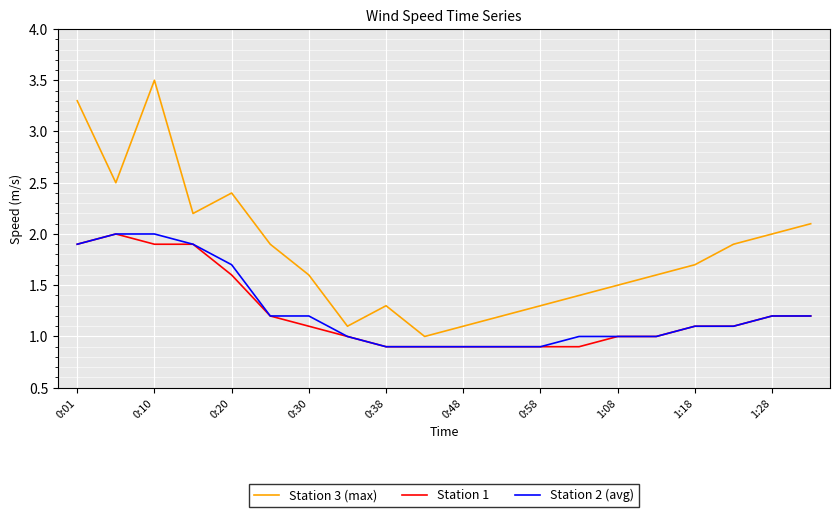

How many lines are shown in the chart?

3